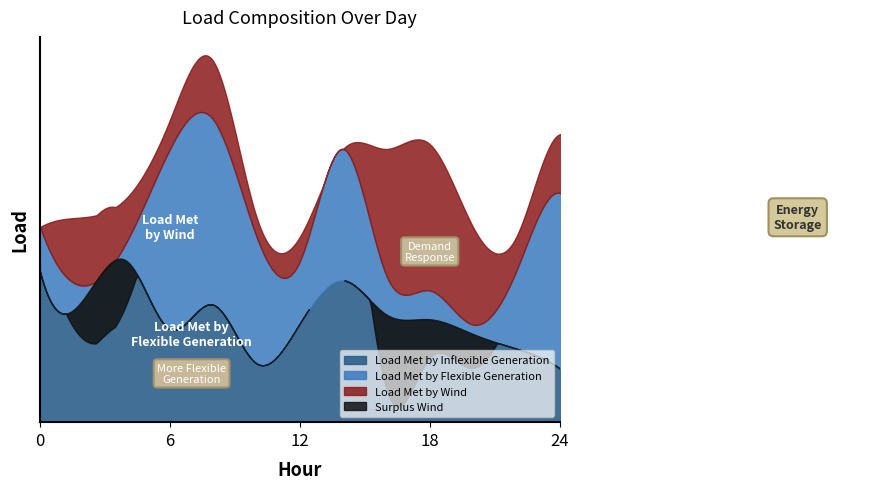

Which series changed the most between 8 and 22?

Load Met by Flexible Generation